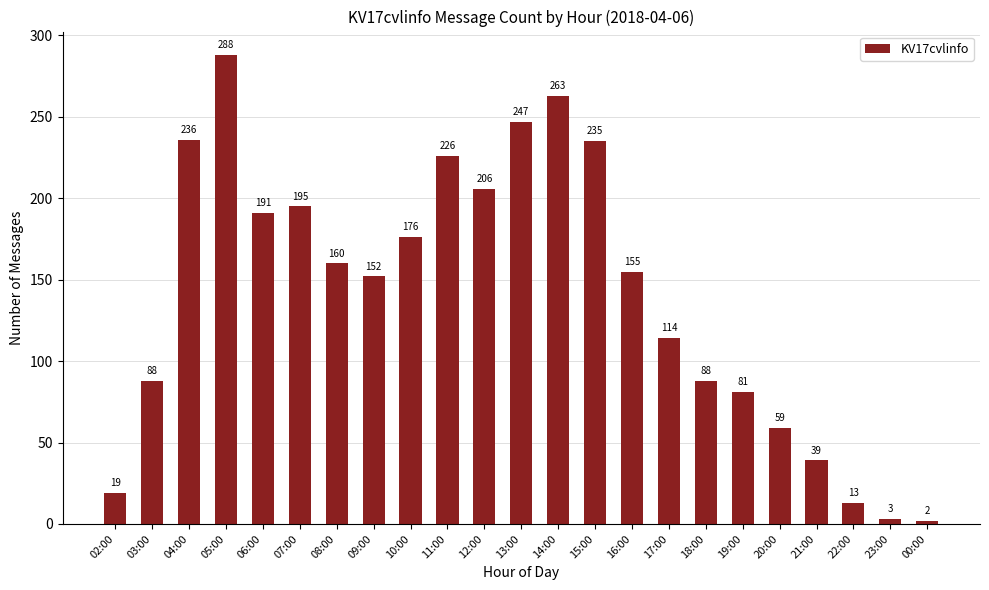

The chart shows a value of 139 at 13:00. True or false?

False